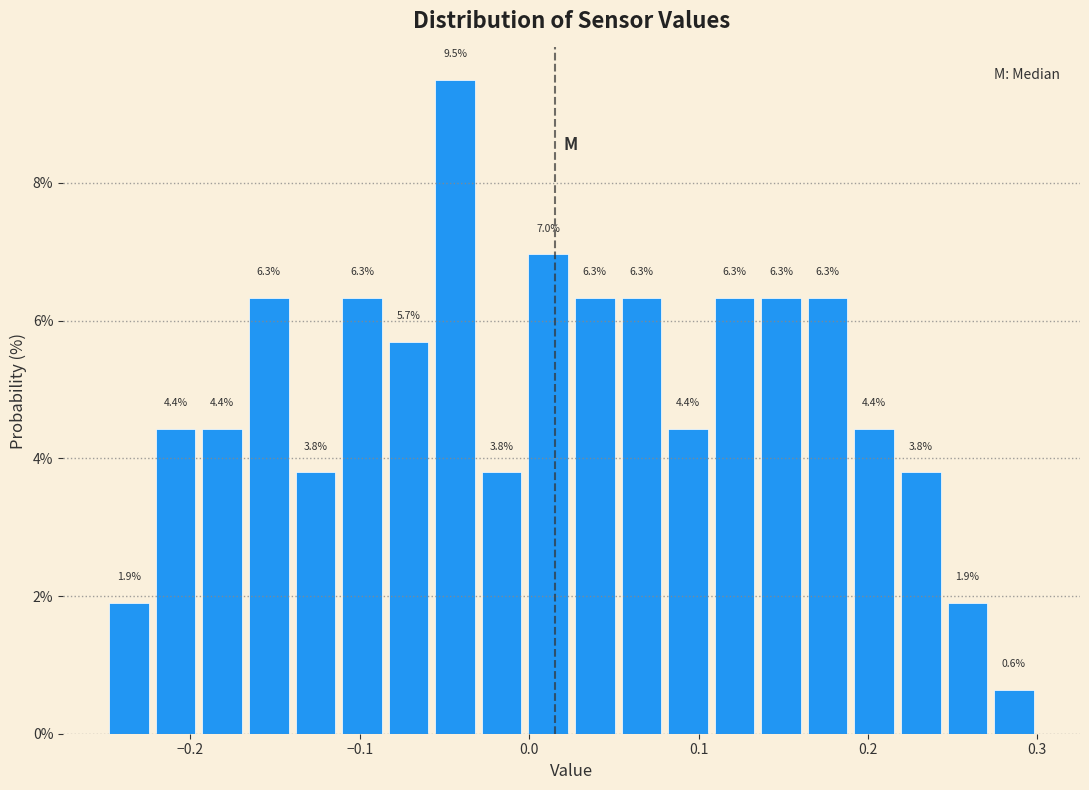

Read against the x-axis, roughly where is the centre of the tallest bar?

-0.04